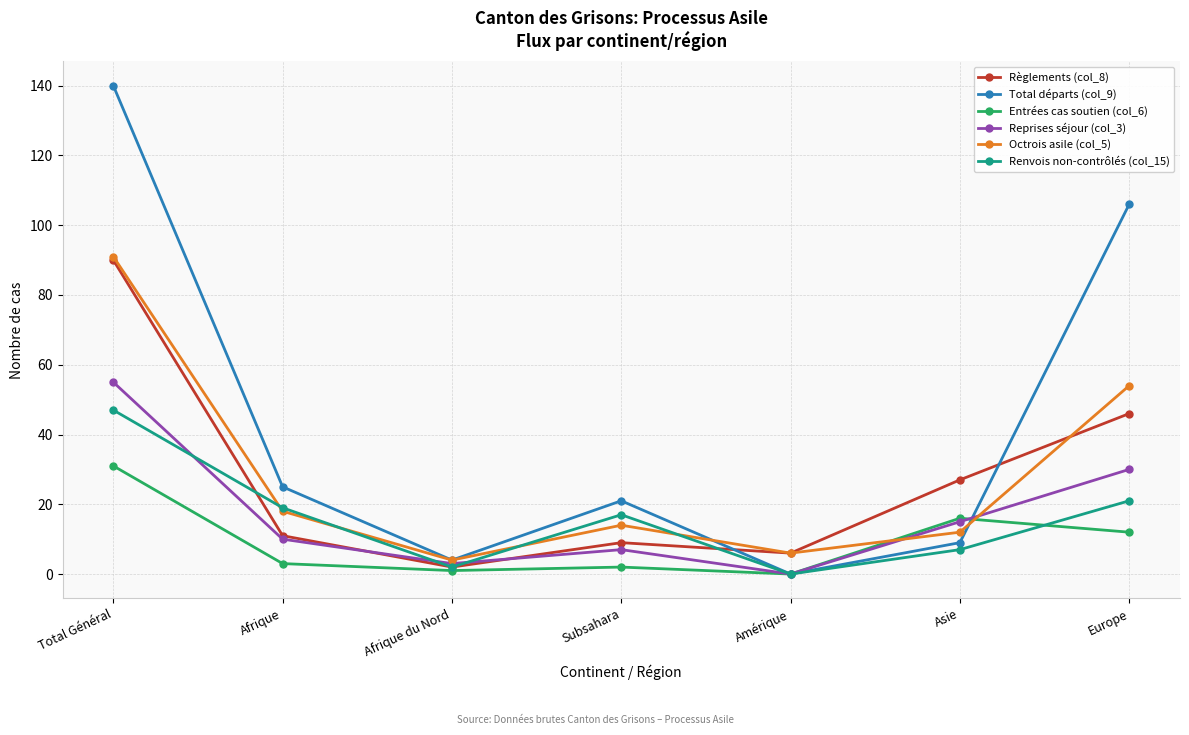

What is the label of the 6th point from the right?

Afrique